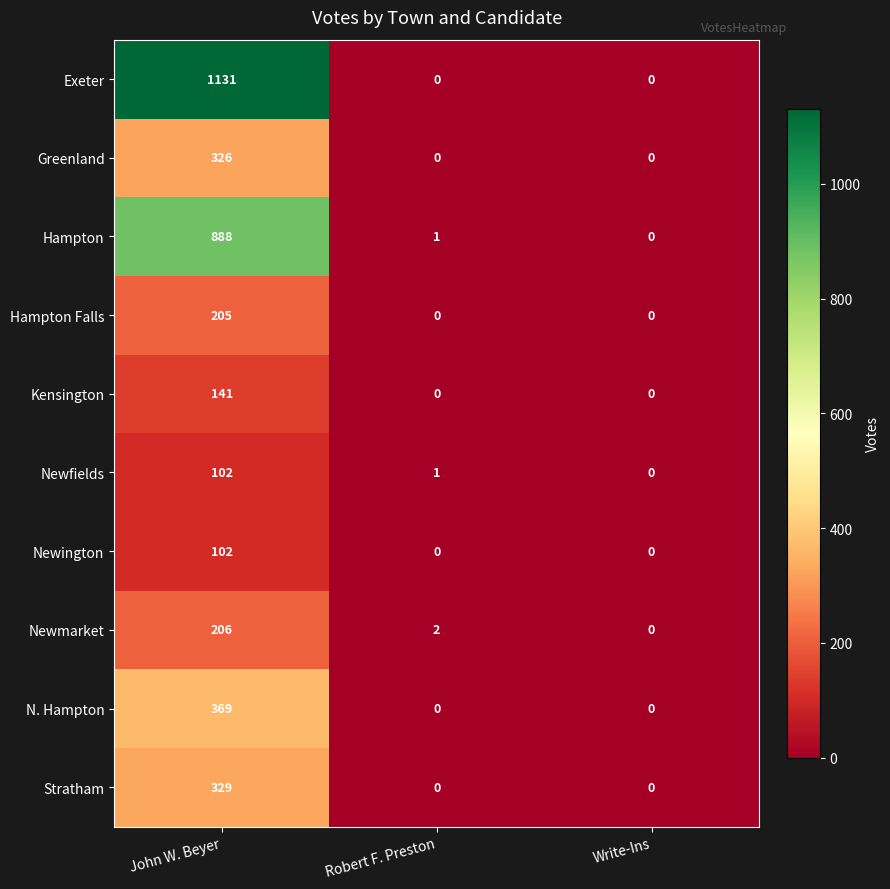

Count the Kensington values in the range 0 to 141.

3